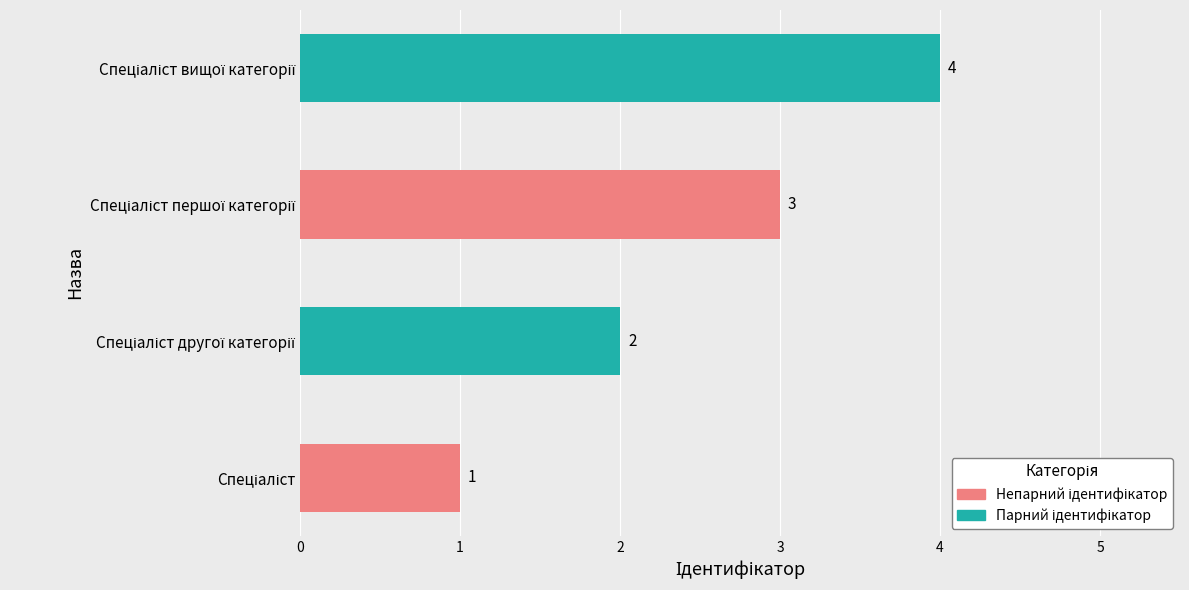

What is the greatest value displayed?

4